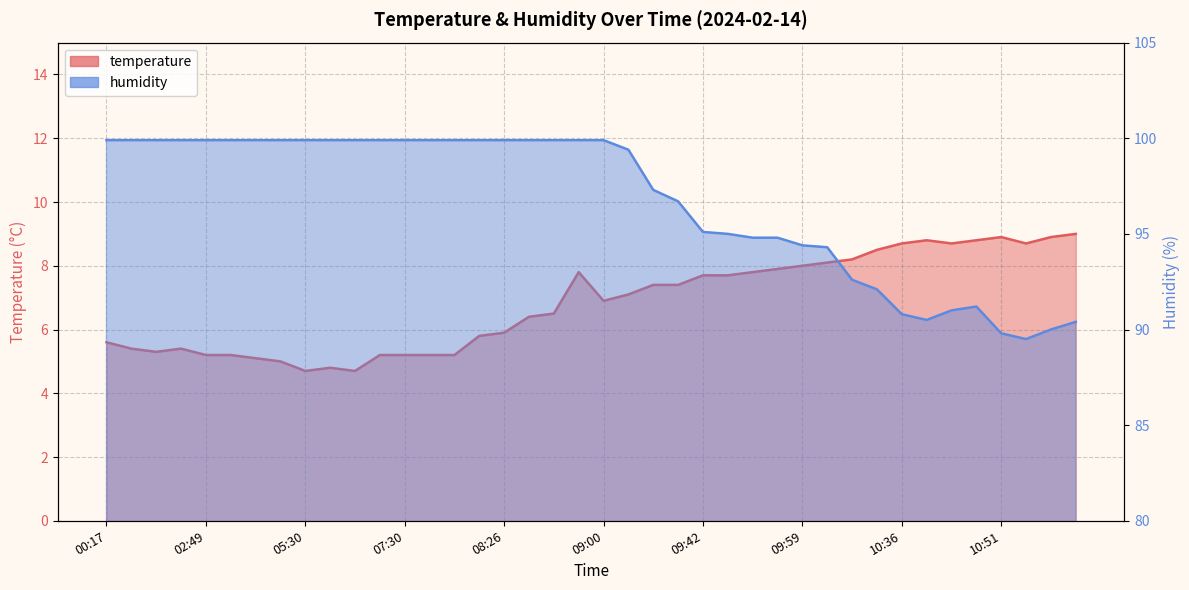

What are all the series names shown in the legend?

temperature, humidity